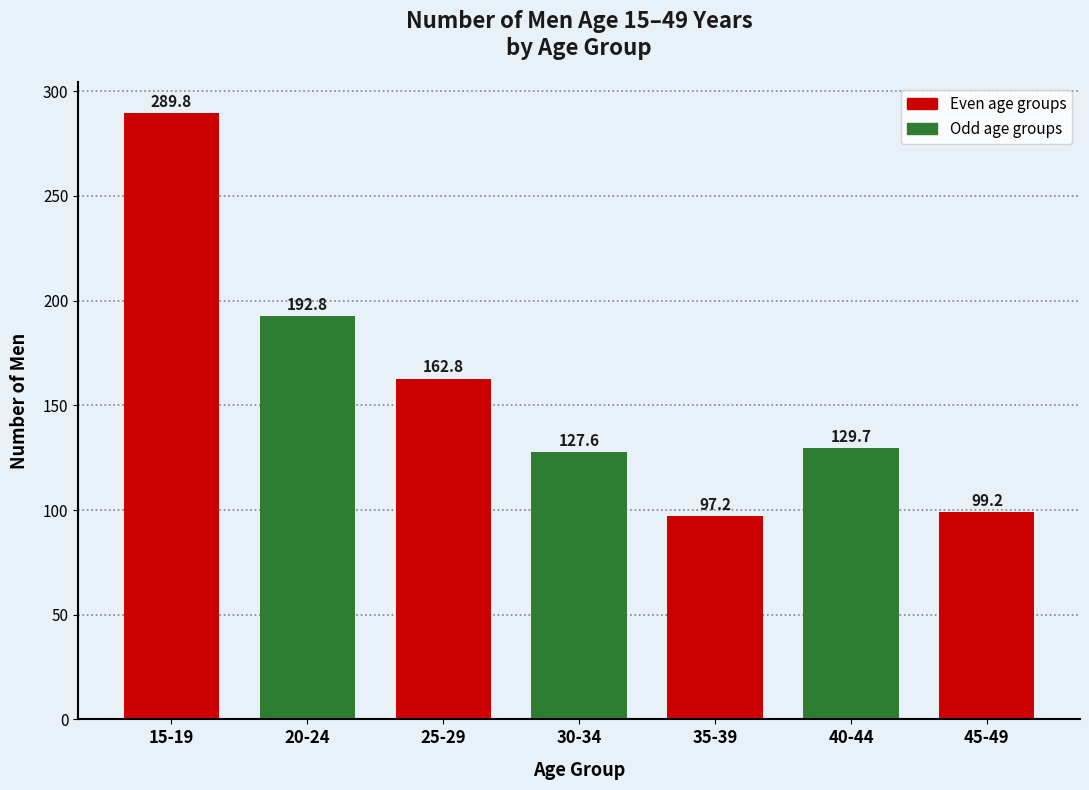

Reading left to right, extract all data points from this chart.

289.8	192.8	162.8	127.6	97.2	129.7	99.2